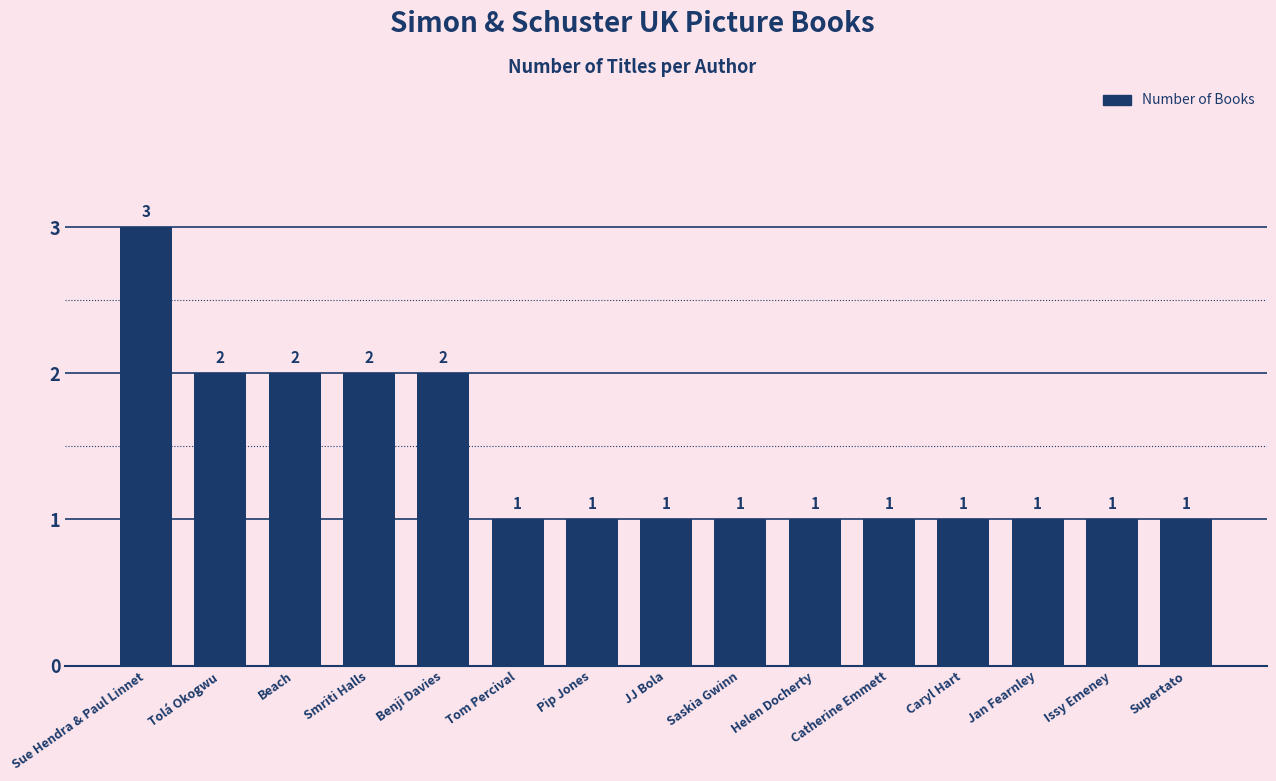

What value does the data have at Pip Jones?

1